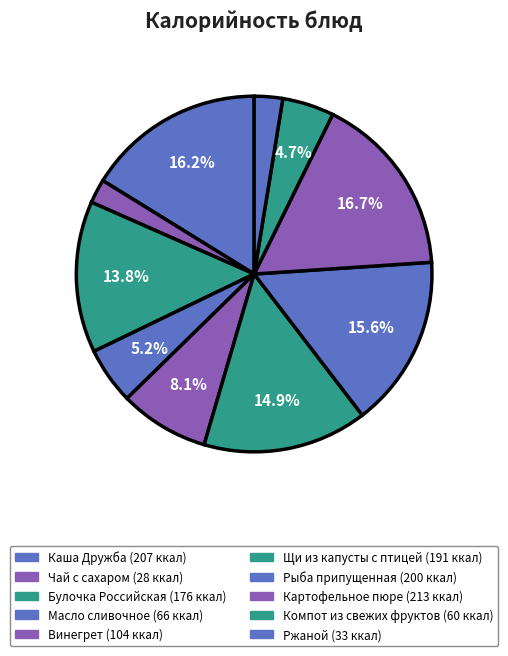

Is it true that Щи из капусты с птицей is 15% of the pie?

True